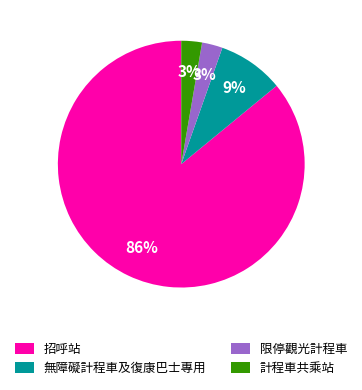

Which category has the biggest portion of the pie?

招呼站